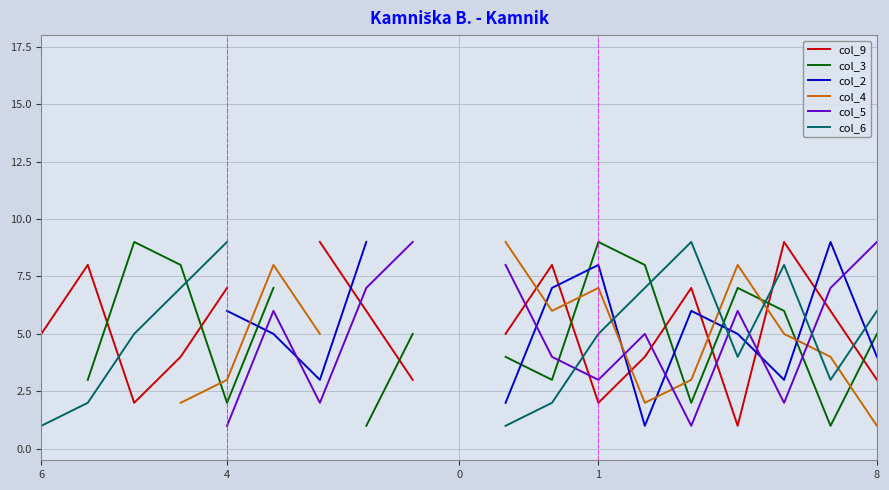

What are all the series names shown in the legend?

col_9, col_3, col_2, col_4, col_5, col_6